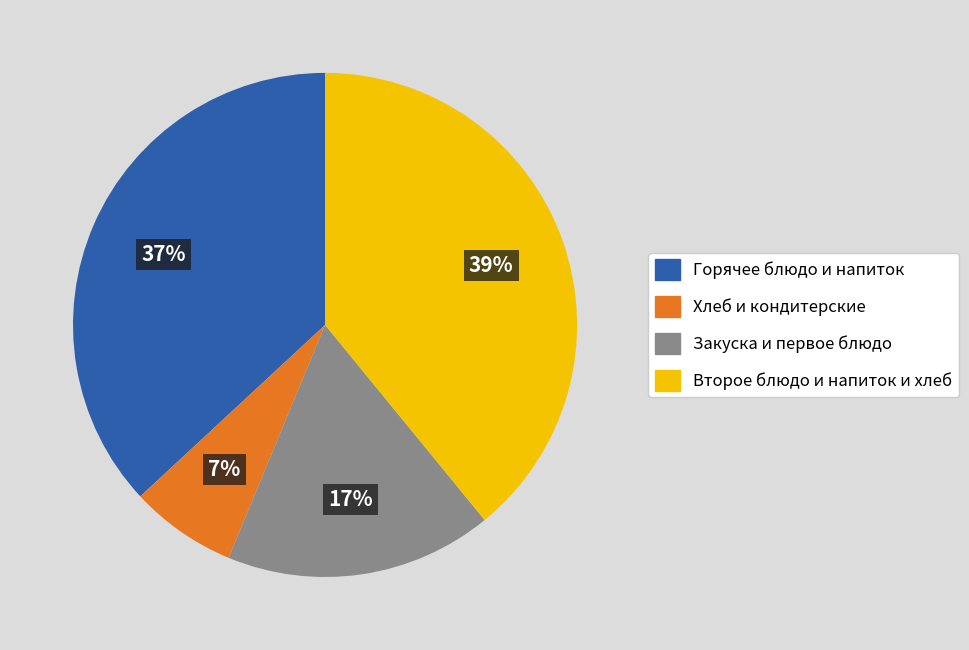

Count the number of slices in the pie.

4